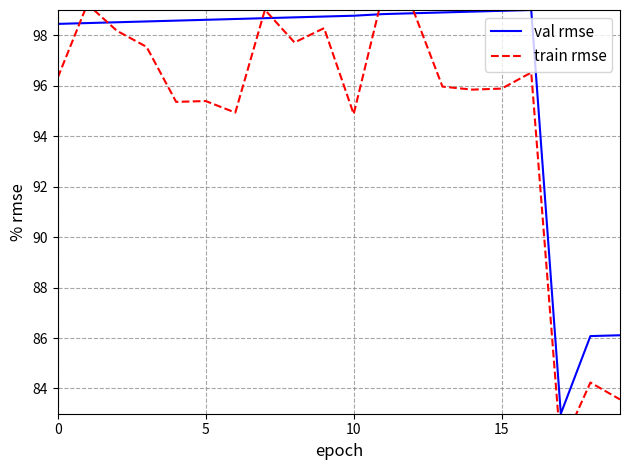

What is the difference between the second highest and second lowest values in the val rmse series?

12.9